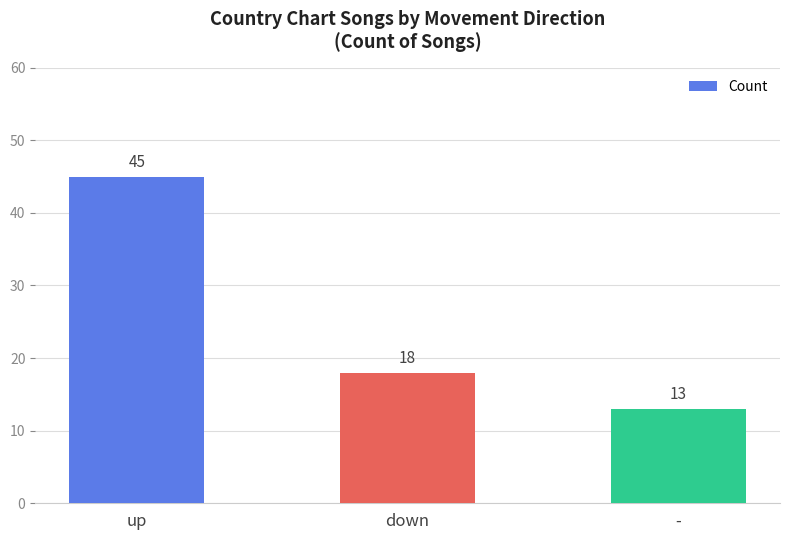

List the labels in order of value, largest first.

up, down, -